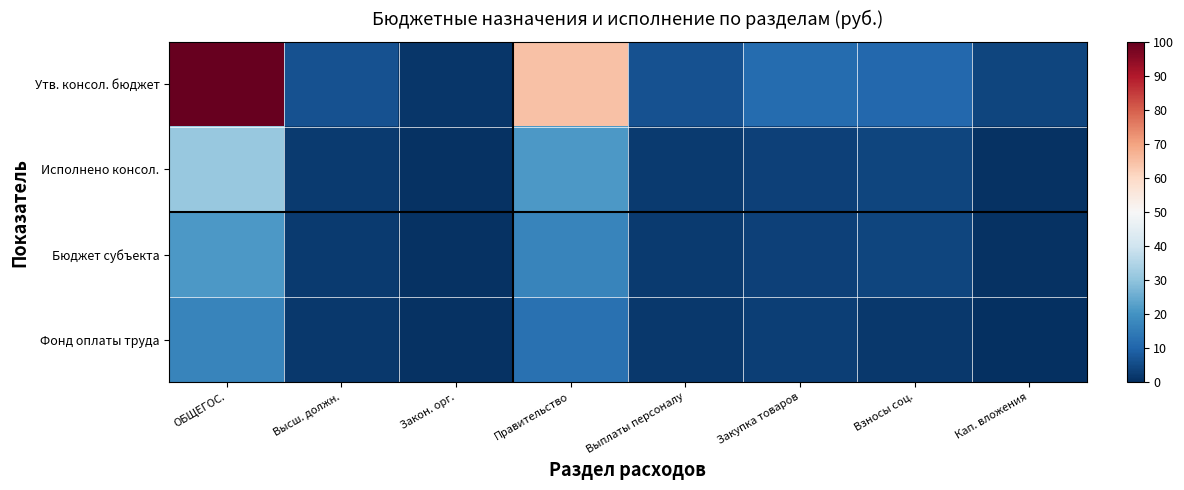

Reading left to right, list all the values displayed in this chart.

Утв. консол. бюджет: ОБЩЕГОС.=100.0	Высш. должн.=6.3	Закон. орг.=1.5	Правительство=64.7	Выплаты персоналу=6.3	Закупка товаров=11.4	Взносы соц.=10.6	Кап. вложения=4.2
Исполнено консол.: ОБЩЕГОС.=31.2	Высш. должн.=2.0	Закон. орг.=0.6	Правительство=21.1	Выплаты персоналу=2.0	Закупка товаров=3.2	Взносы соц.=4.0	Кап. вложения=0.4
Бюджет субъекта: ОБЩЕГОС.=21.1	Высш. должн.=2.0	Закон. орг.=0.6	Правительство=16.8	Выплаты персоналу=2.0	Закупка товаров=3.2	Взносы соц.=4.0	Кап. вложения=0.4
Фонд оплаты труда: ОБЩЕГОС.=16.8	Высш. должн.=1.6	Закон. орг.=0.4	Правительство=12.8	Выплаты персоналу=1.6	Закупка товаров=3.1	Взносы соц.=1.6	Кап. вложения=0.0